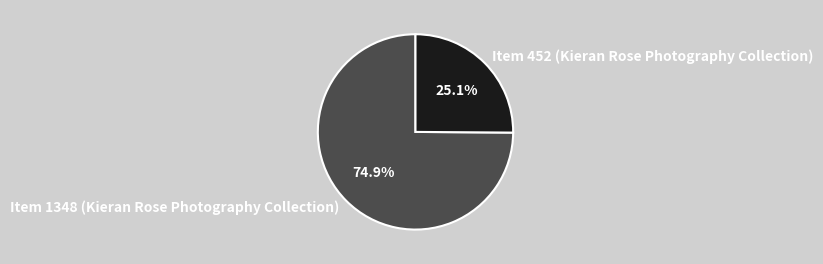

The Item 452 slice represents 25% of the pie. True or false?

True